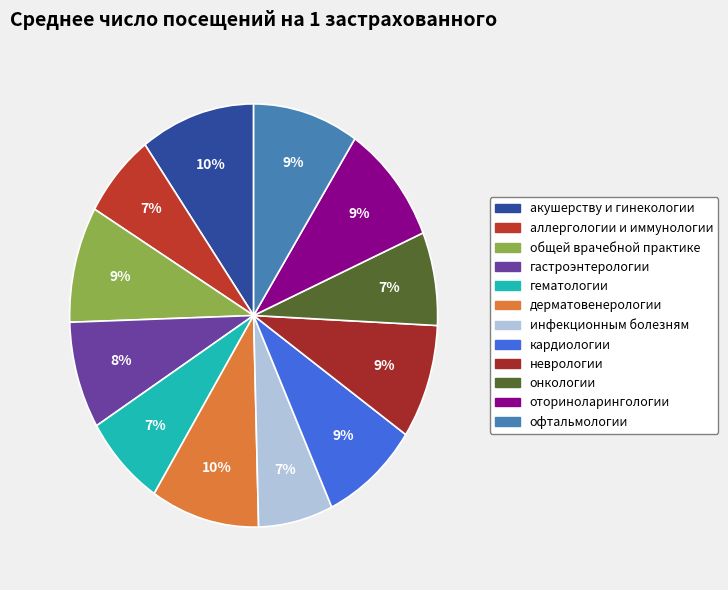

How many slices are in this pie chart?

12